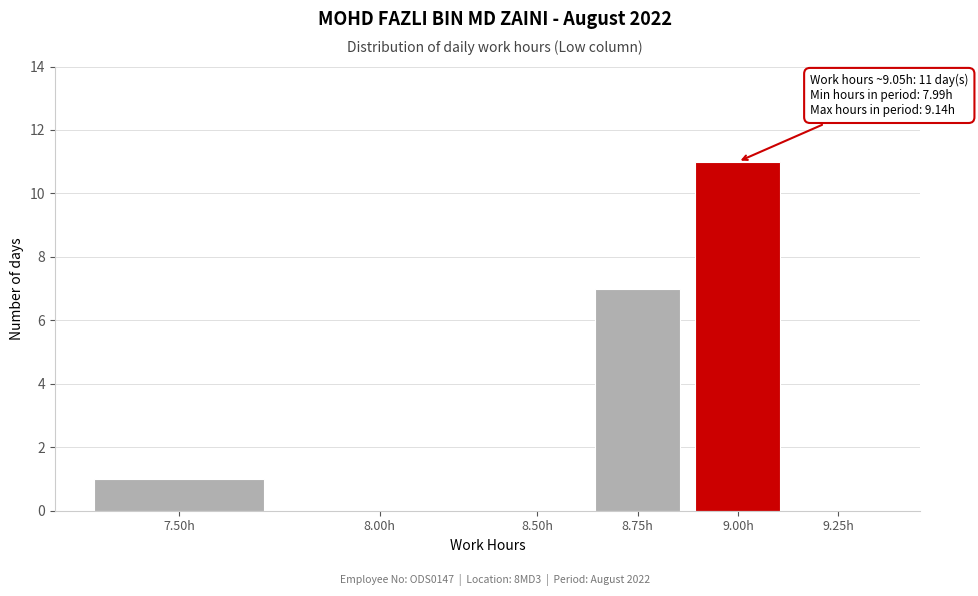

Reading left to right, transcribe all the data shown in this chart.

7.50h=1	8.00h=0	8.50h=0	8.75h=7	9.00h=11	9.25h=0